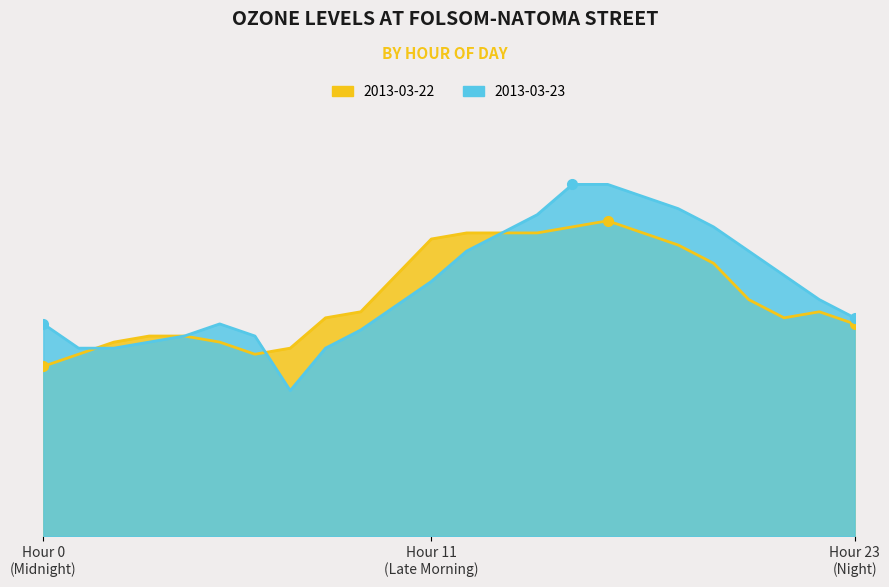

The Folsom-Natoma Street (2013-03-23) series shows 0.1 at 5. True or false?

False